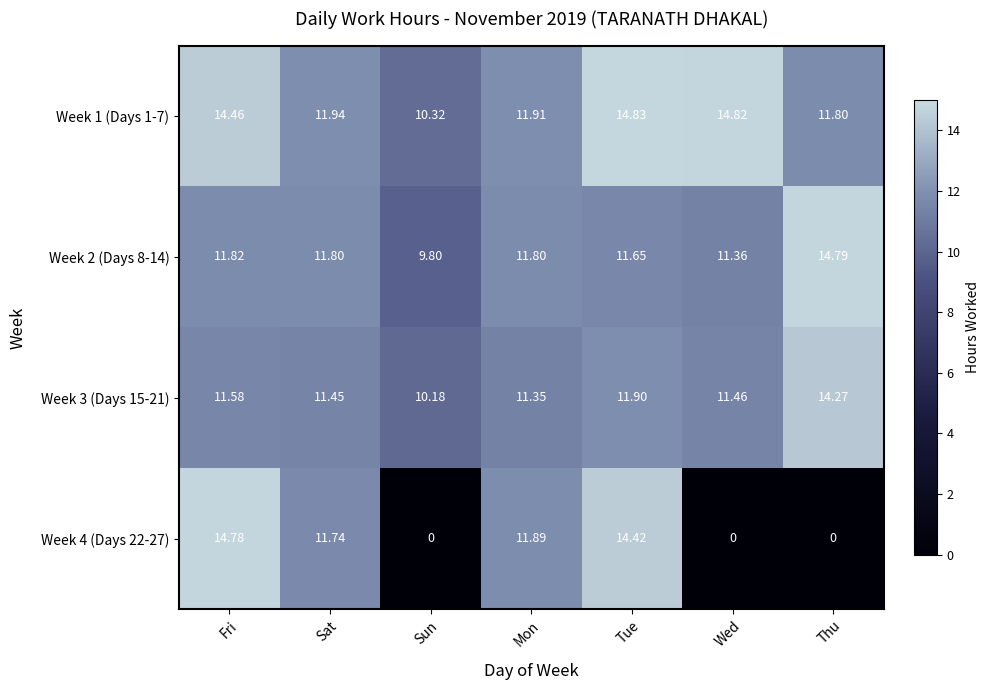

At which category does the chart reach its peak across all series?

Tue